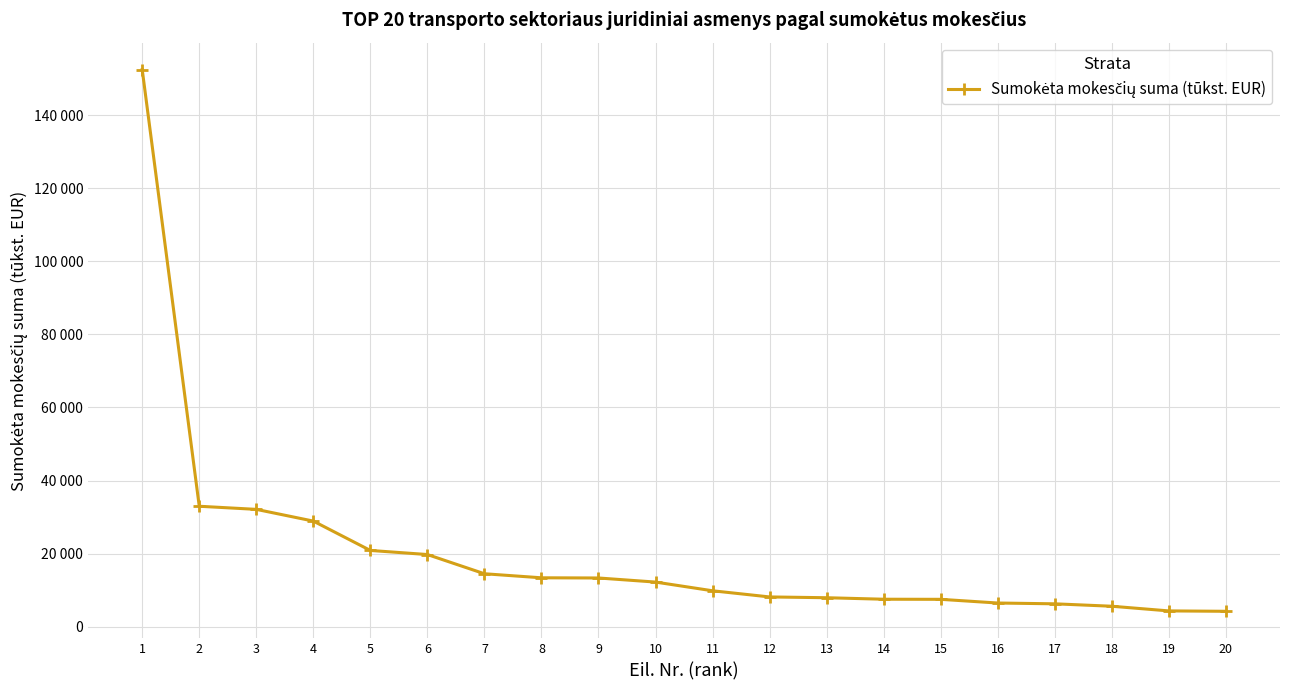

How many values exceed 12193?

9